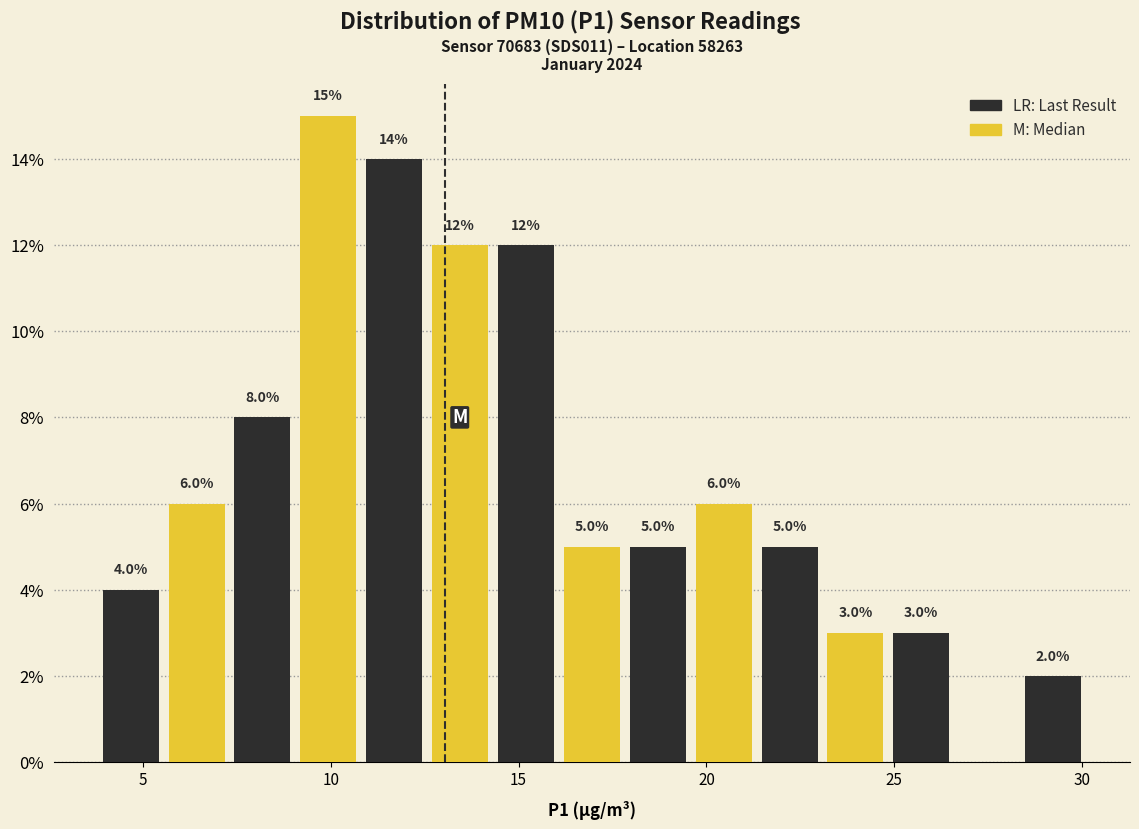

Read against the x-axis, roughly where is the centre of the tallest bar?

10.0